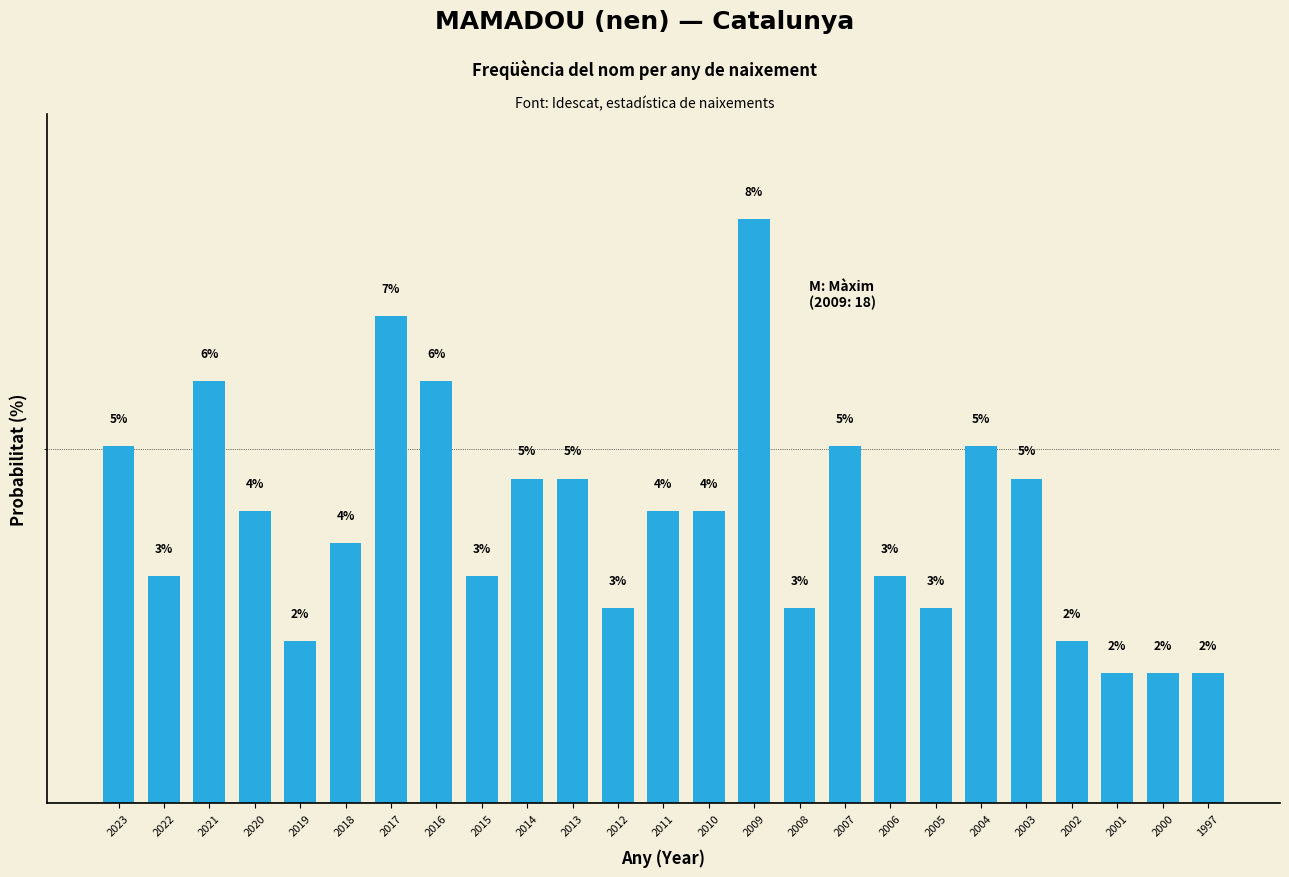

Count the number of categories in the chart.

25